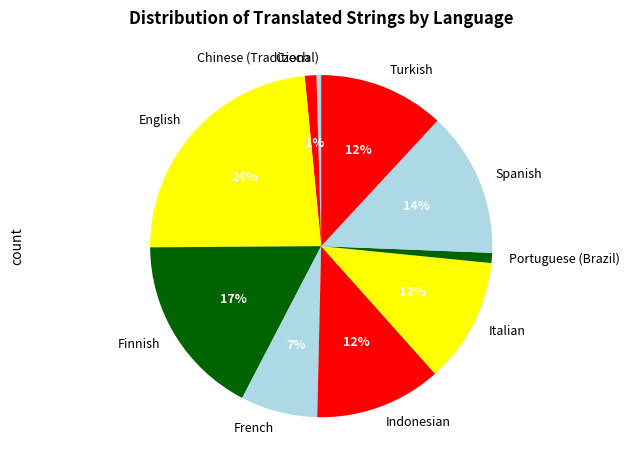

To the nearest percent, what is the average slice percentage?

10%